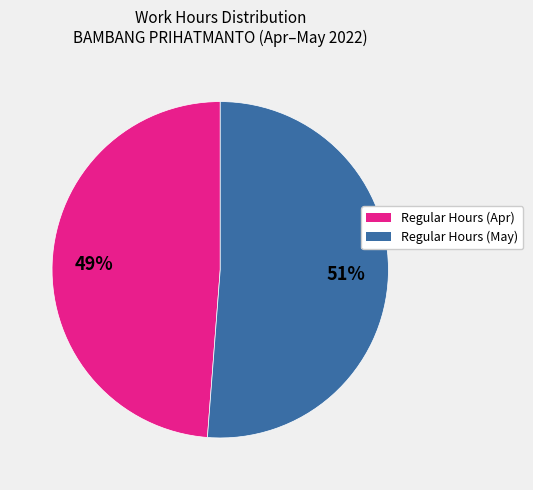

To the nearest percent, what is the average slice percentage?

50%